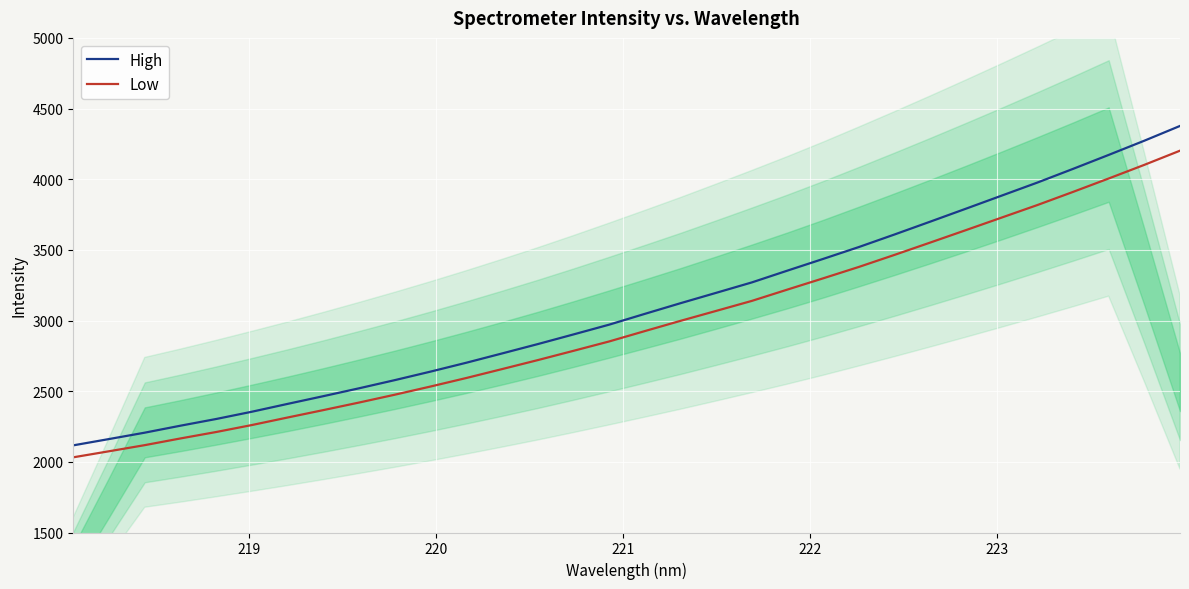

True or false: High and Low cross at least once.

False